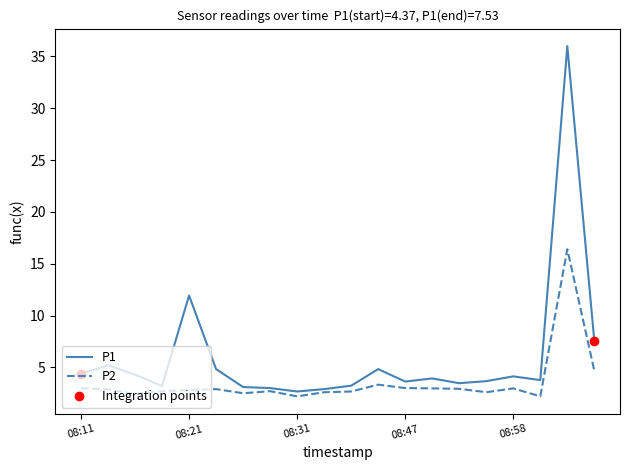

Rank the series by their average value, from highest to lowest.

P1, P2